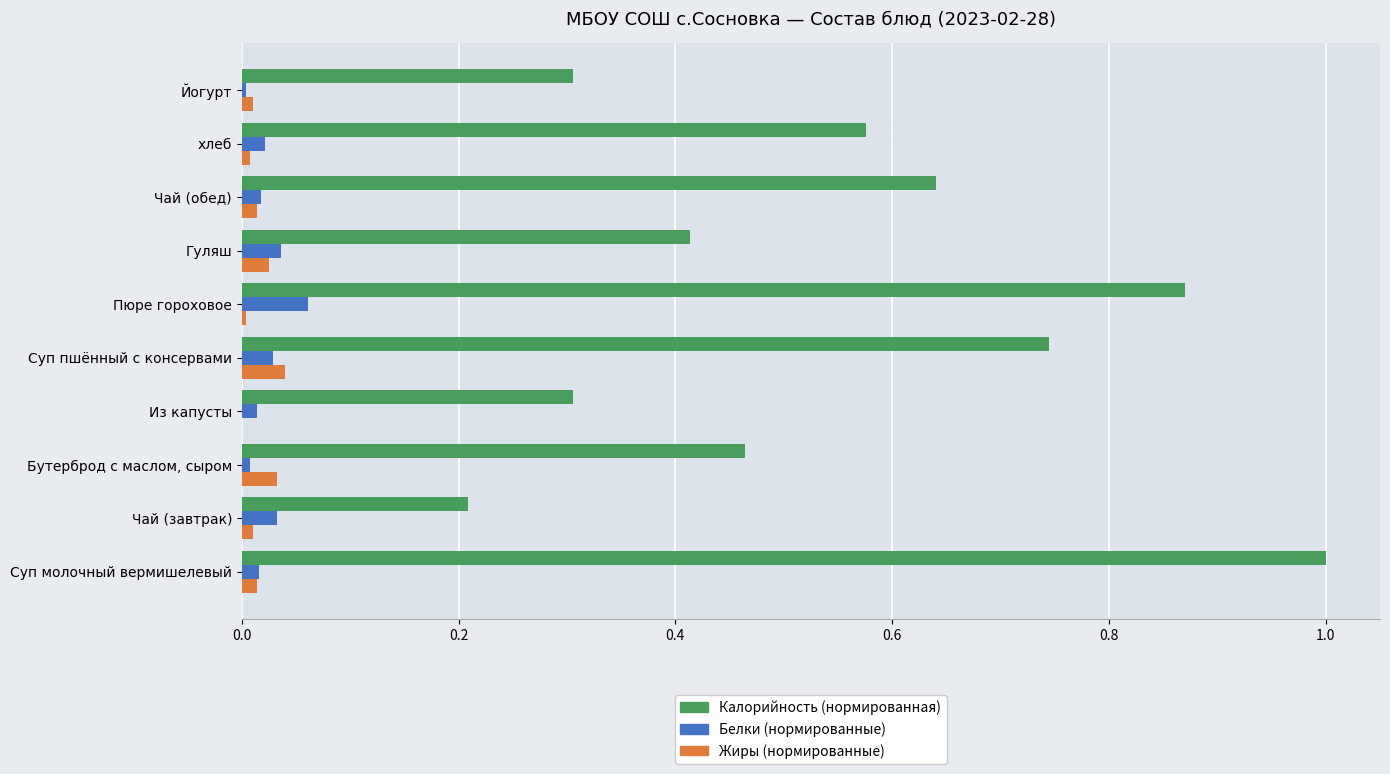

What is the greatest value displayed?

1.0